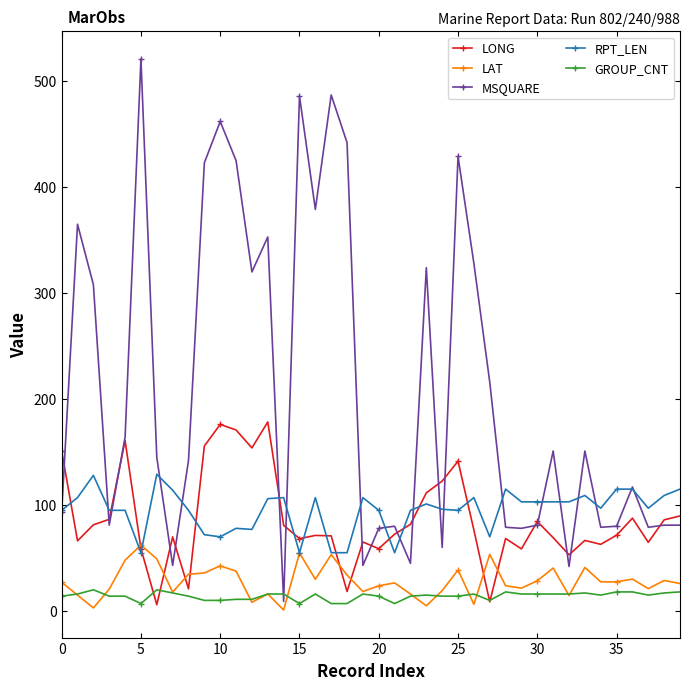

Rank the series by their maximum value, from lowest to highest.

GROUP_CNT, LAT, RPT_LEN, LONG, MSQUARE